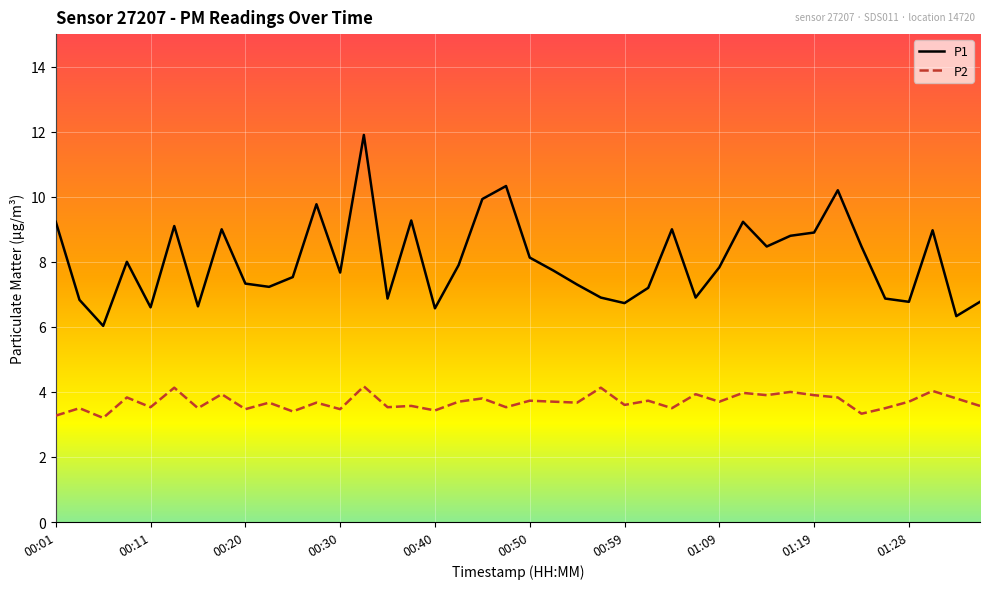

Which series has the widest spread of values?

P1